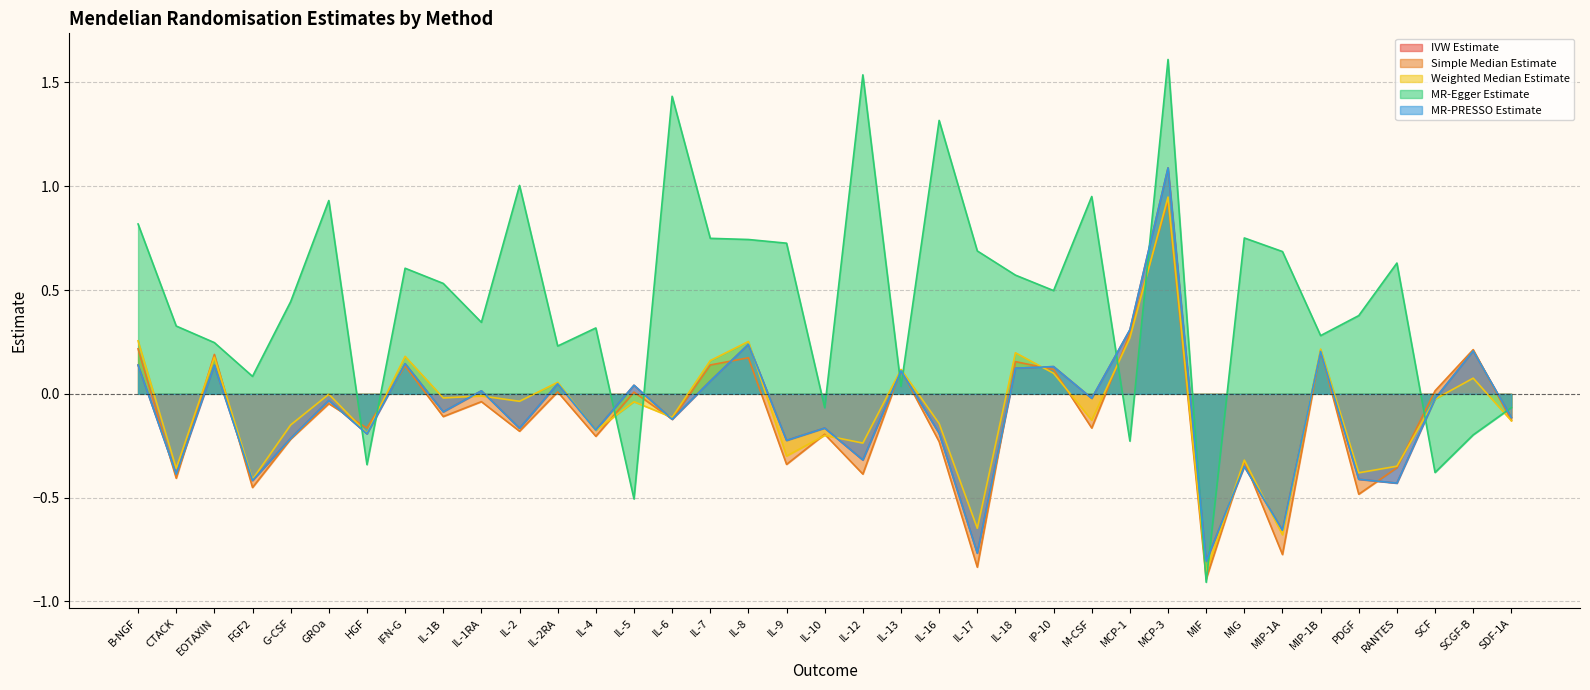

At which label does MR-PRESSO Estimate first exceed 0?

B-NGF